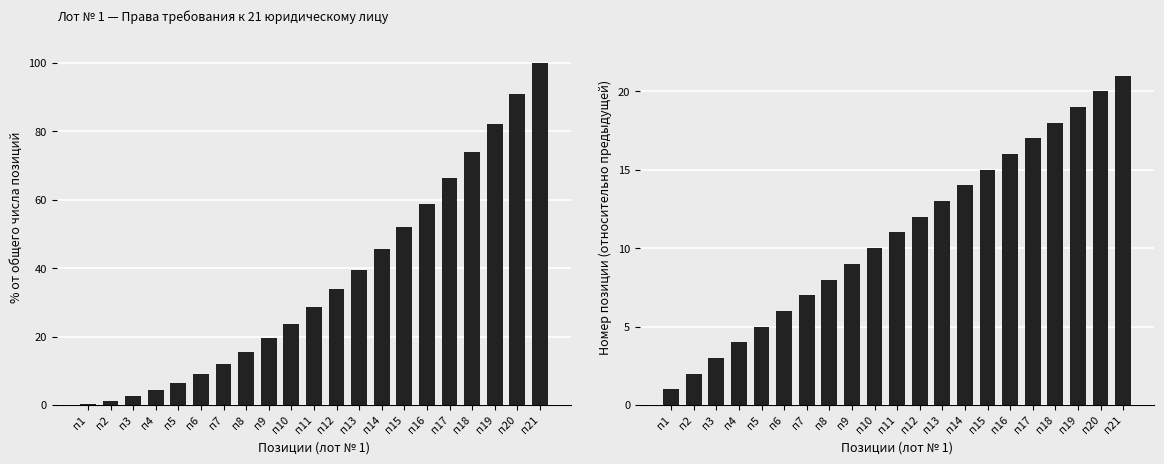

How many values in the Номер позиции series exceed 11?

10